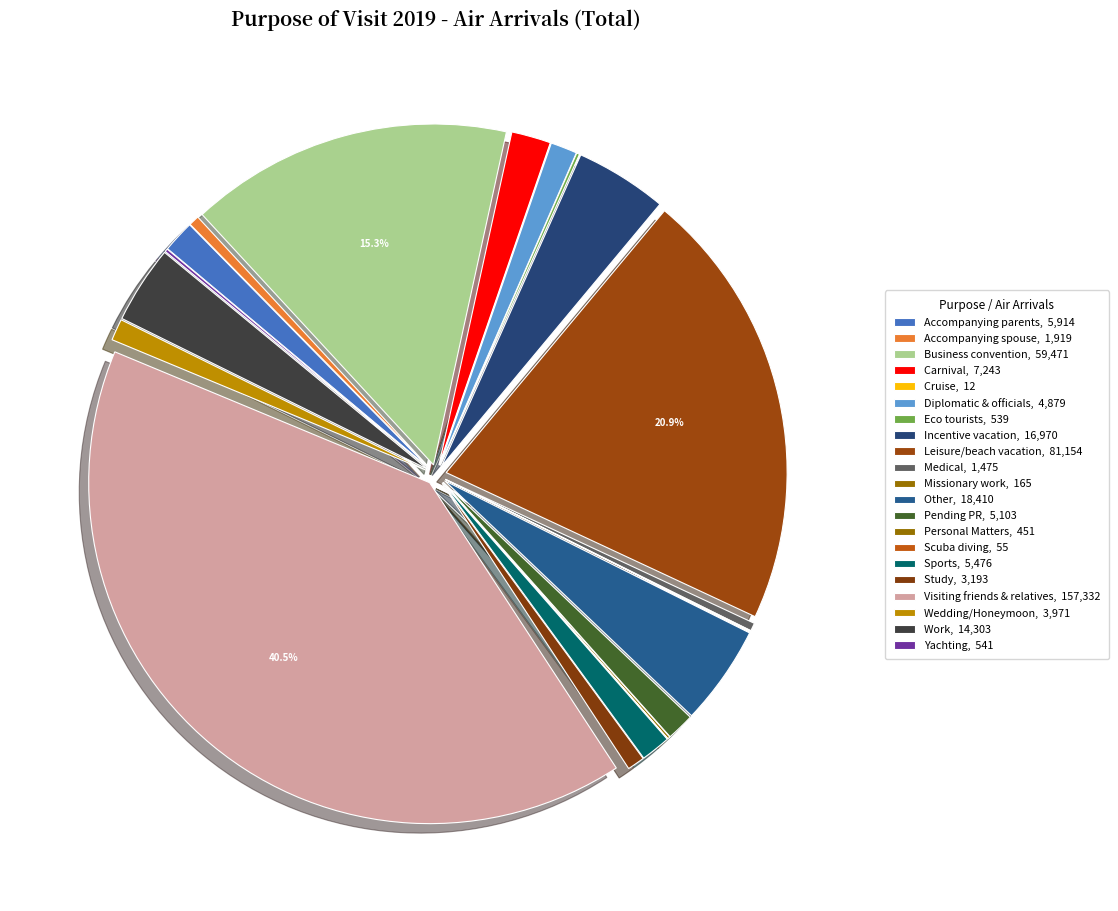

Which category has the smallest portion of the pie?

Cruise